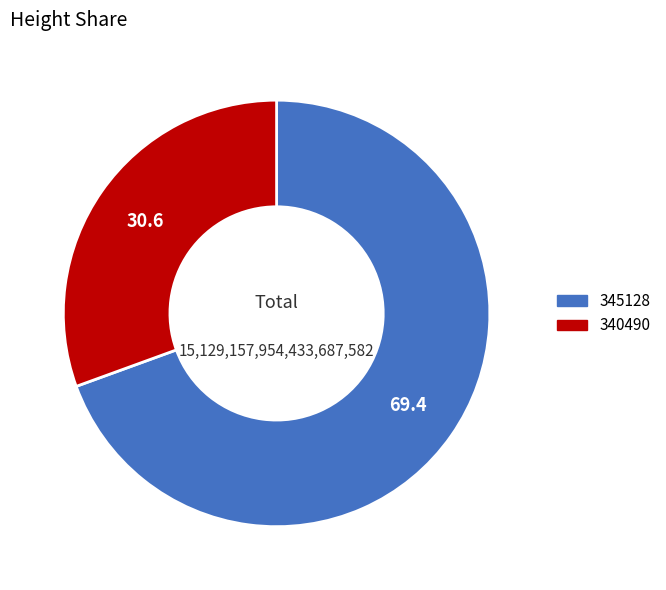

Count the number of slices in the pie.

2